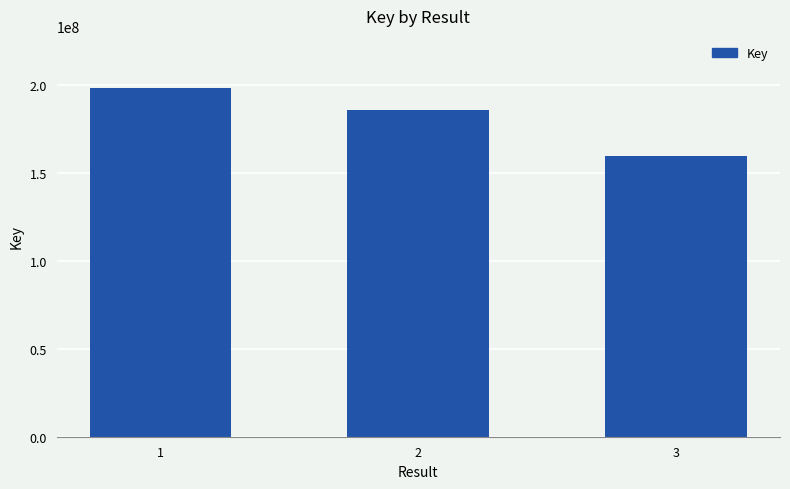

Is it true that the value at 2 is 185997348?

True